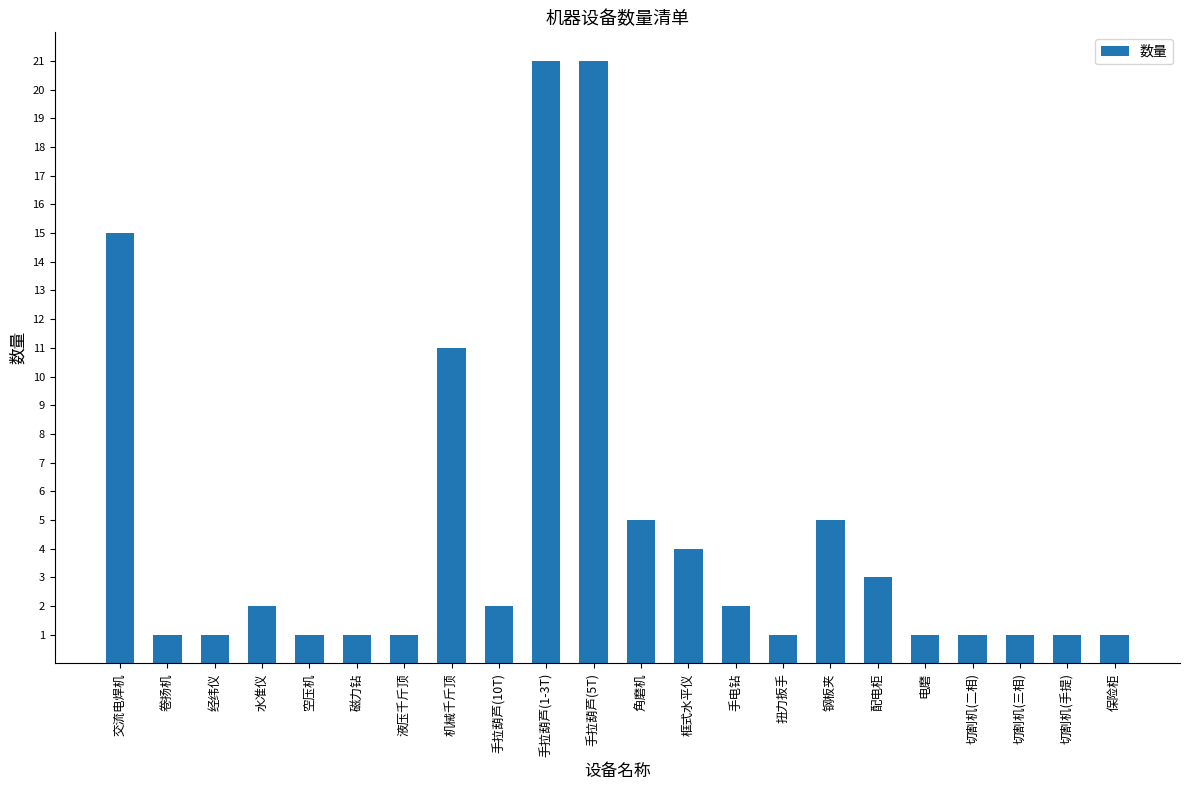

The chart shows a value of 0 at 切割机(三相). True or false?

False